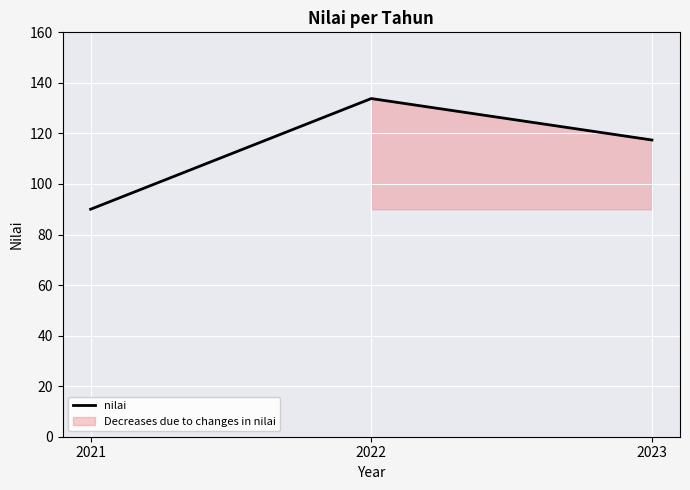

What is the average value?

113.7